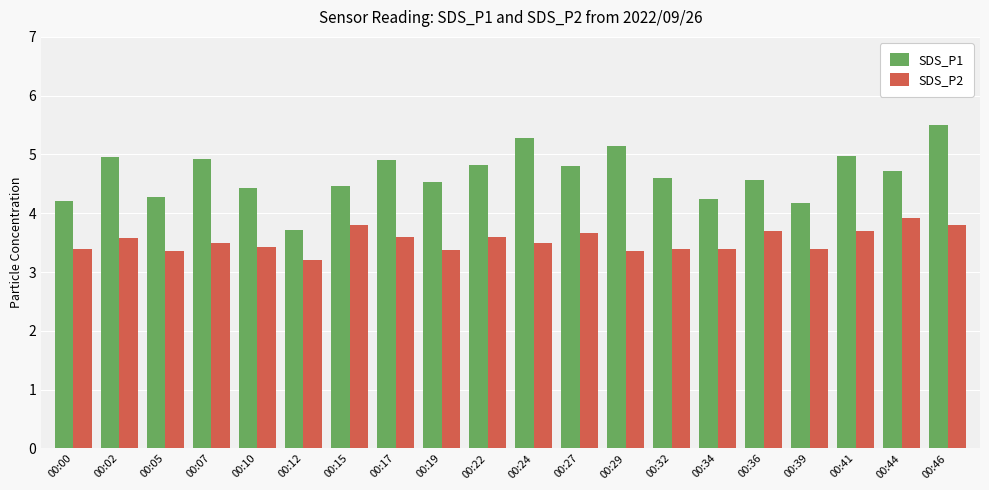

Rank the series at 00:24 from highest to lowest value.

SDS_P1, SDS_P2